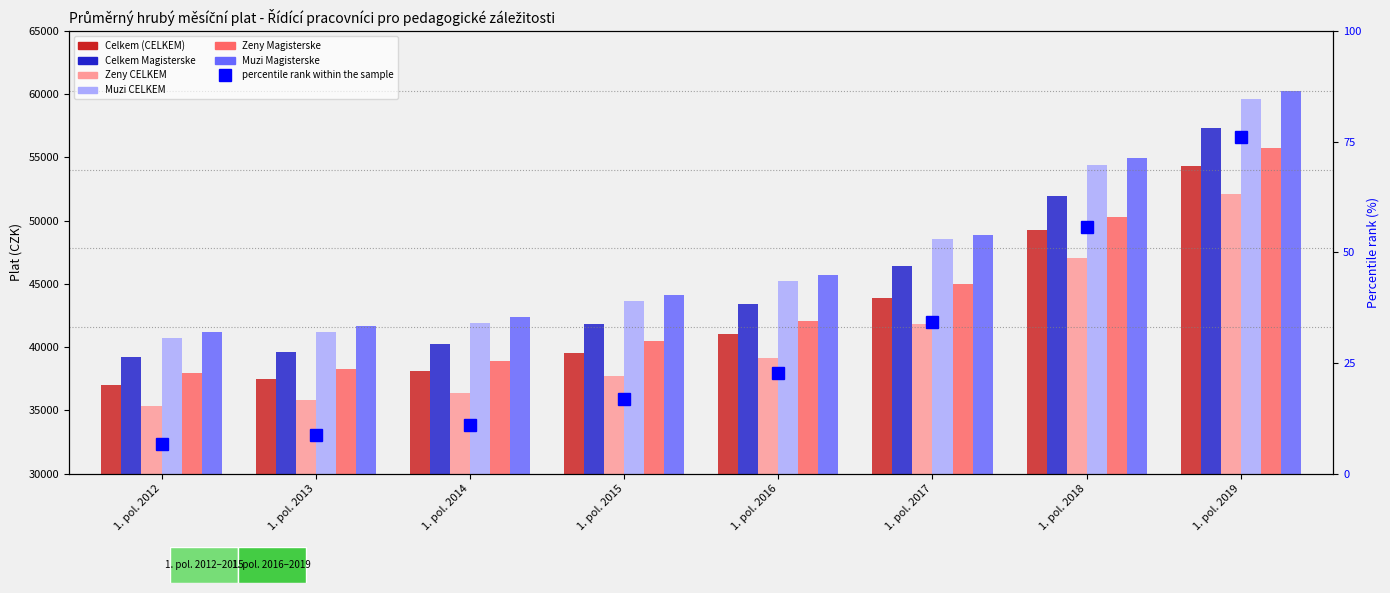

The Zeny CELKEM series shows 41829.6 at 1. pol. 2017. True or false?

True